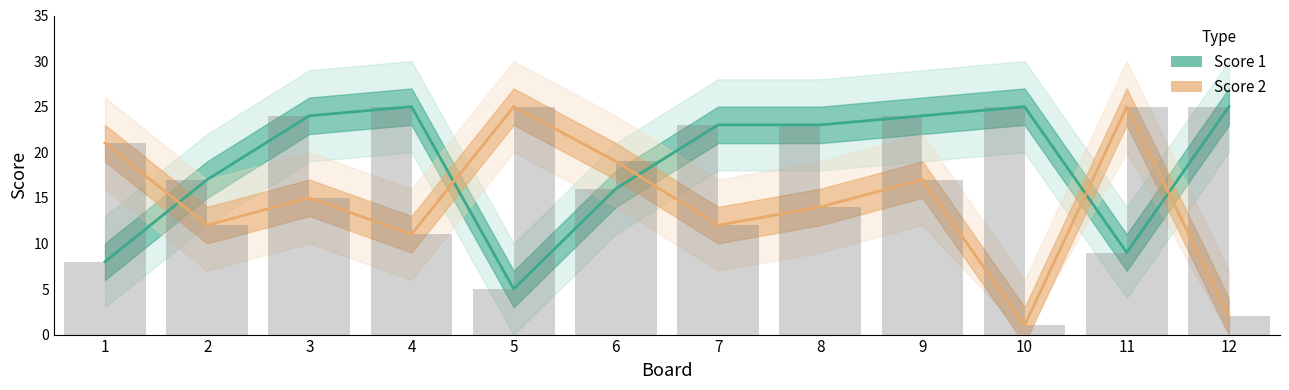

What are all the series names shown in the legend?

Score 1, Score 2